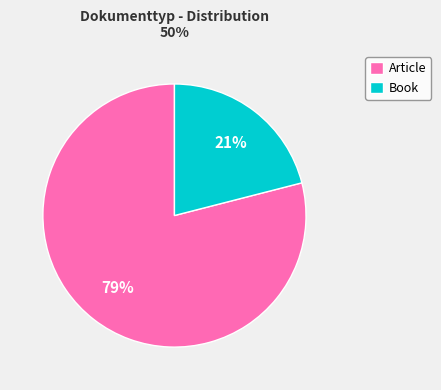

How many segments does this pie chart have?

2